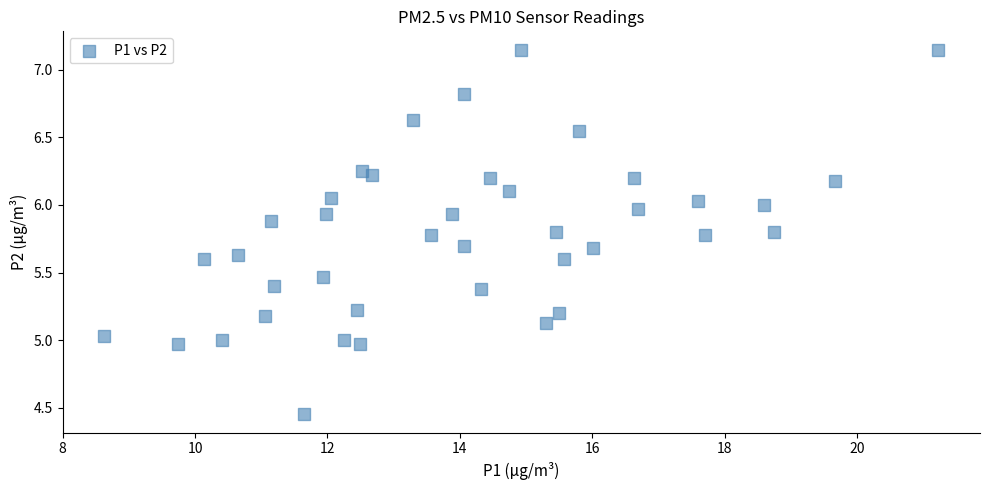

What is the range of Y values (max minus min)?

2.7